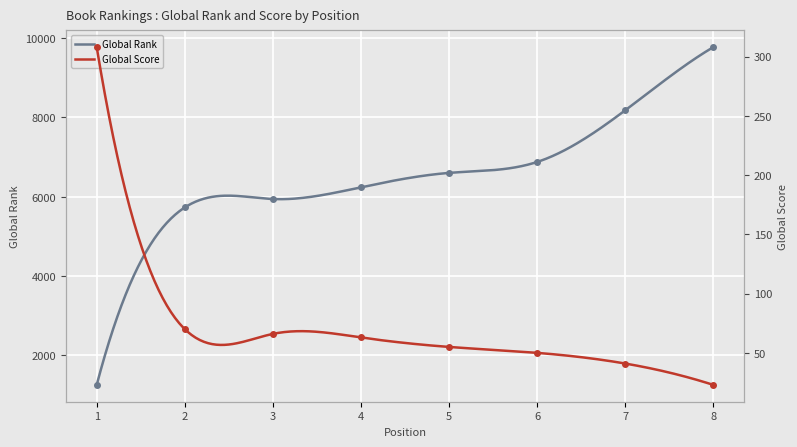

Count the number of categories in the chart.

8